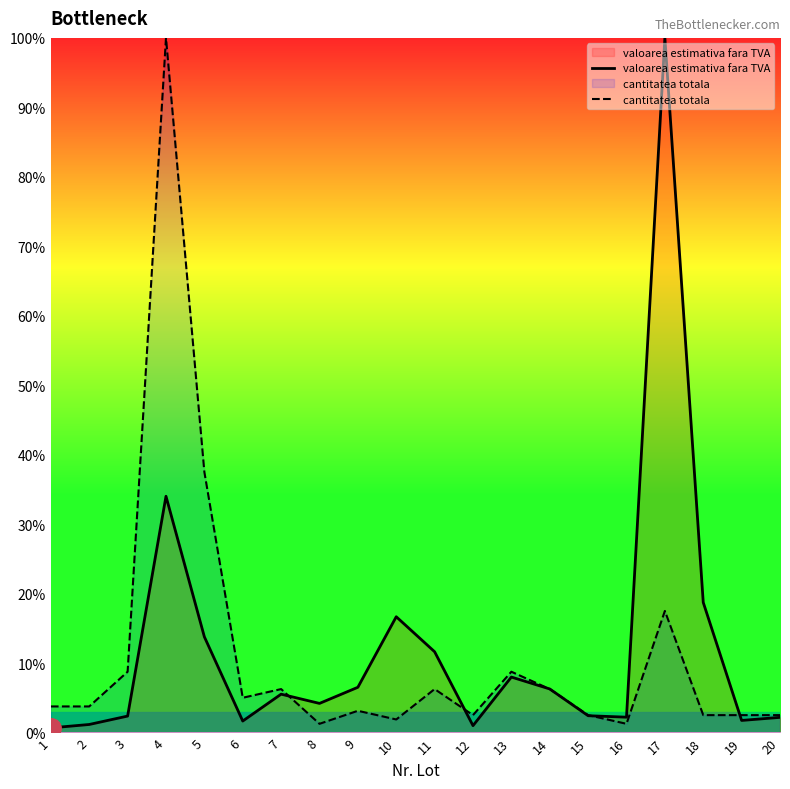

At which category is the sum across all series the highest?

4